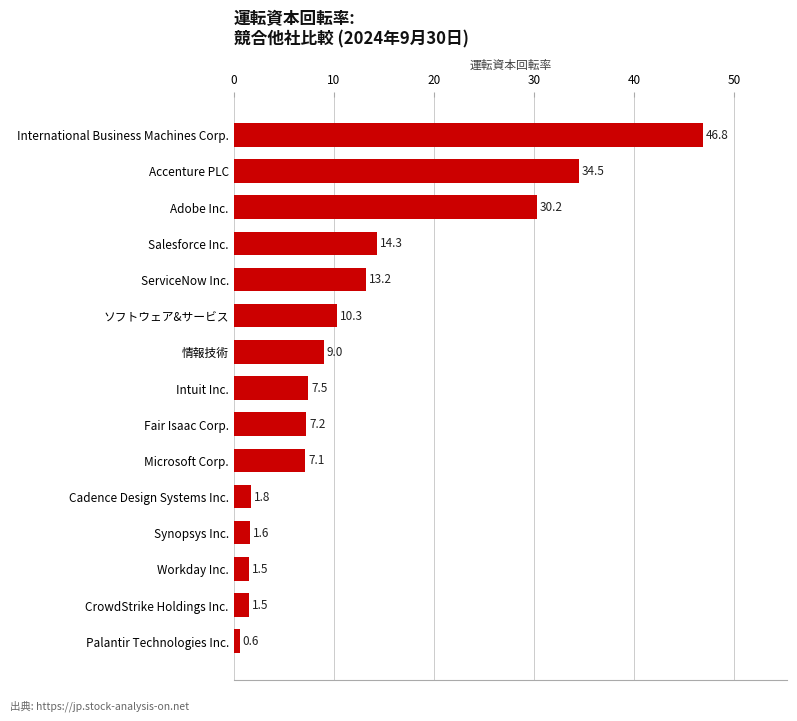

What is the average value?

12.5